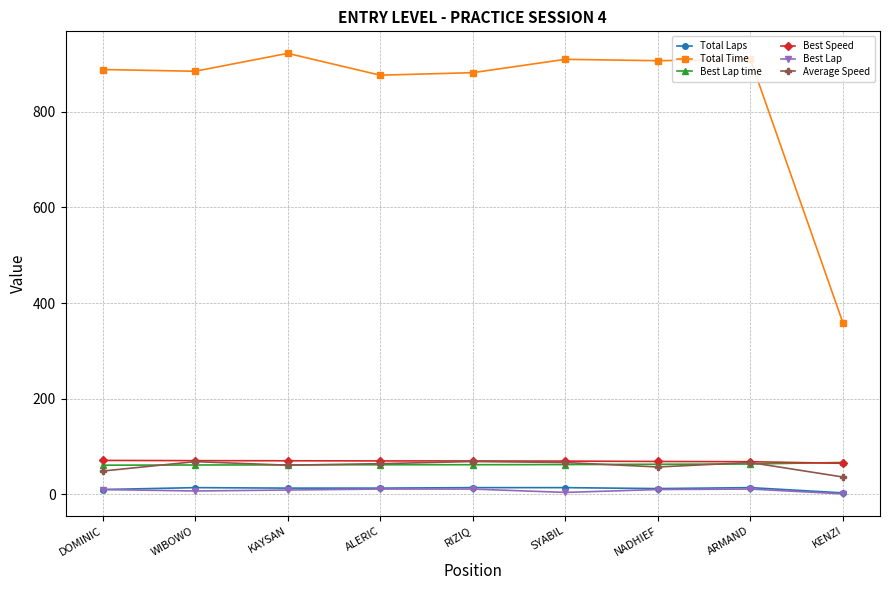

In Total Time, how many points are higher than both neighbors (excluding endpoints)?

3